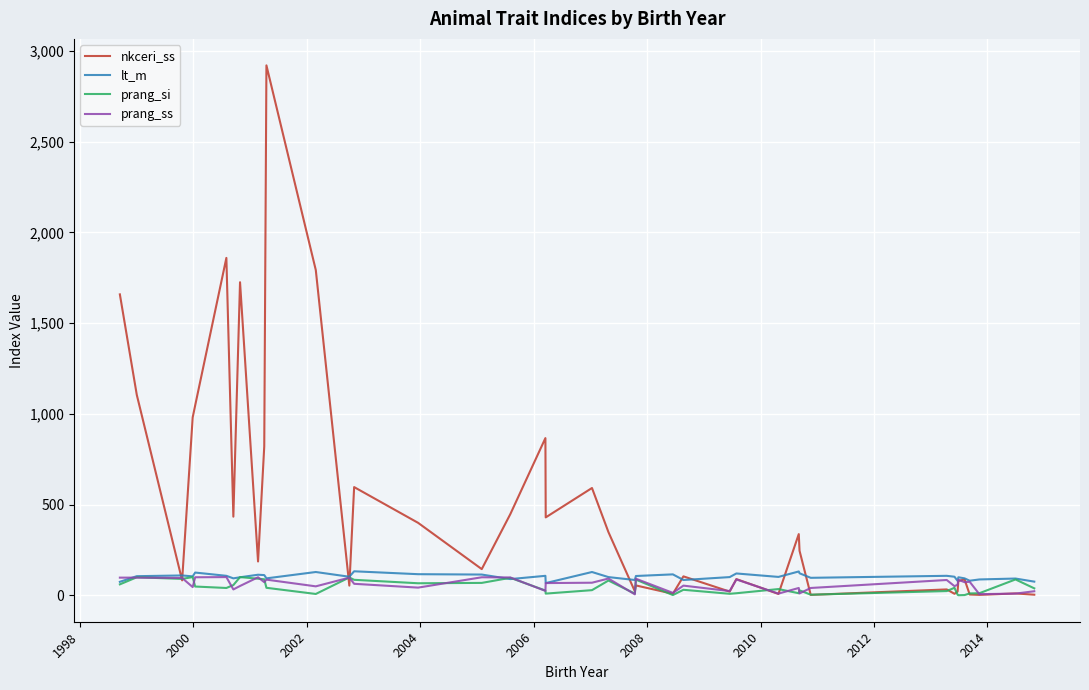

Which series has the largest range (max minus min)?

nkceri_ss